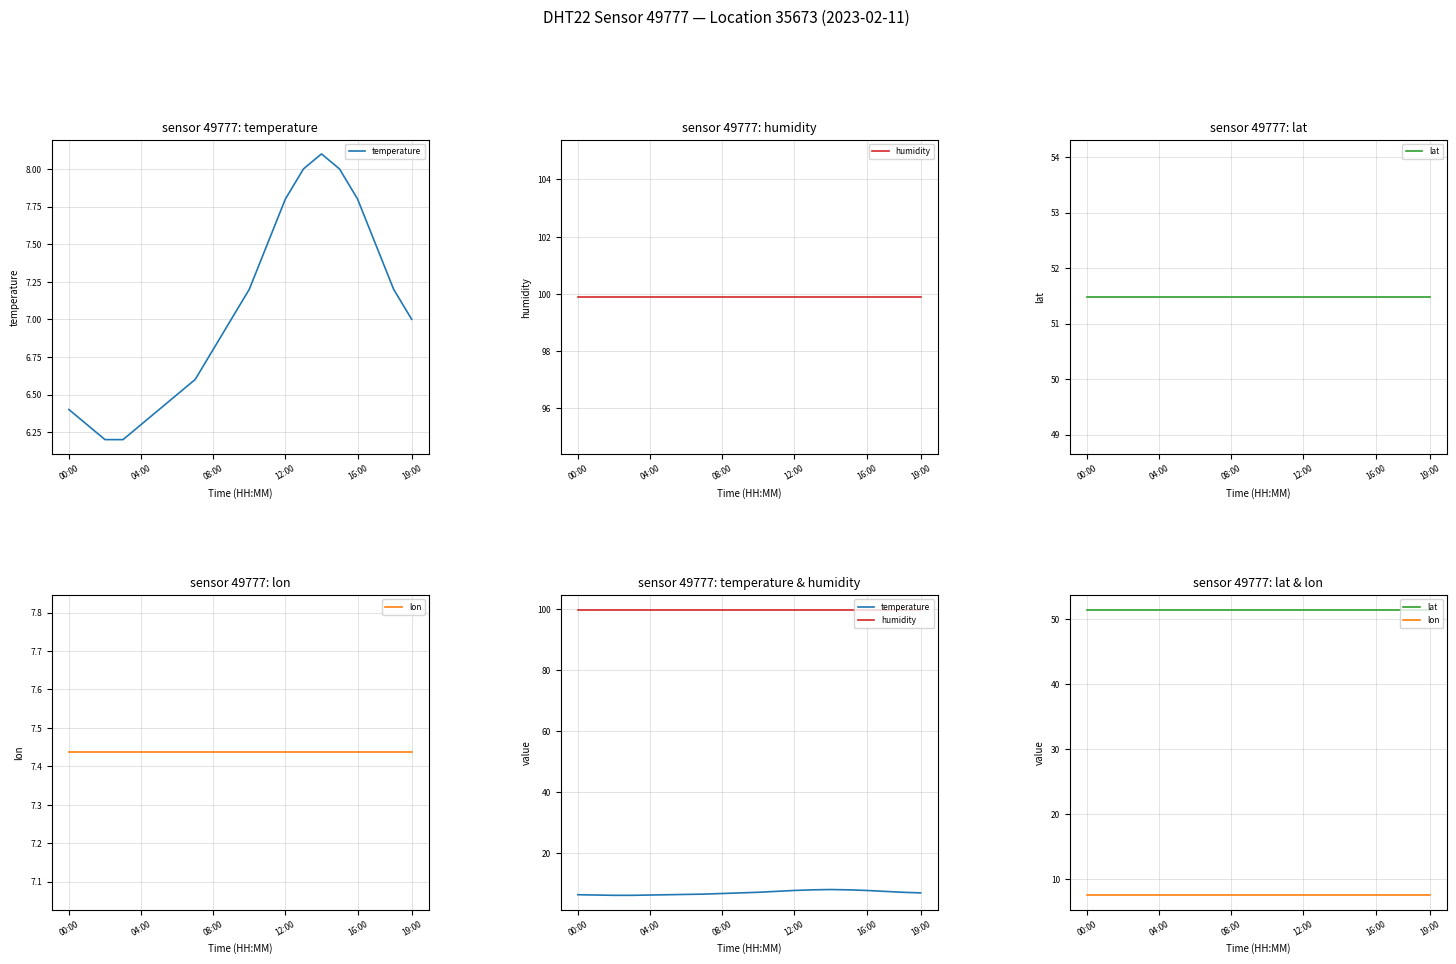

True or false: lon has more than 0 interior local peaks.

False